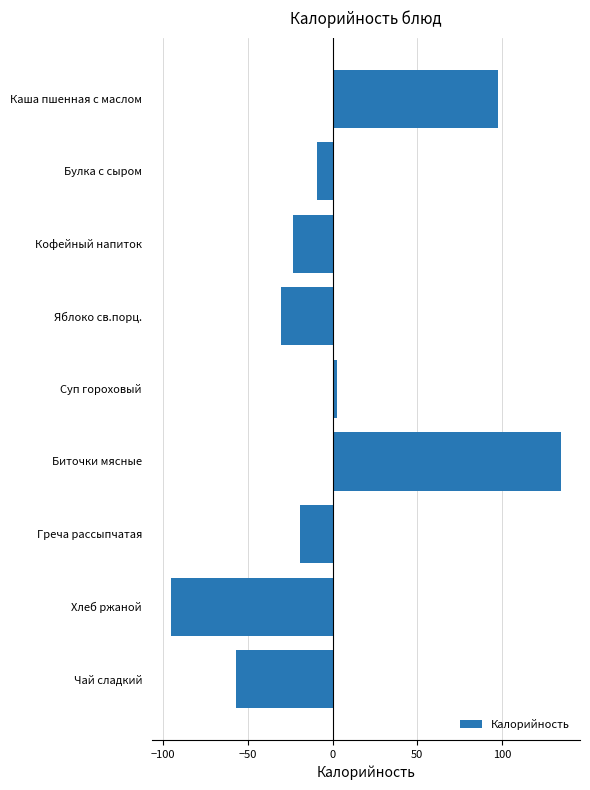

Are the bars grouped side by side (vs. stacked)?

No